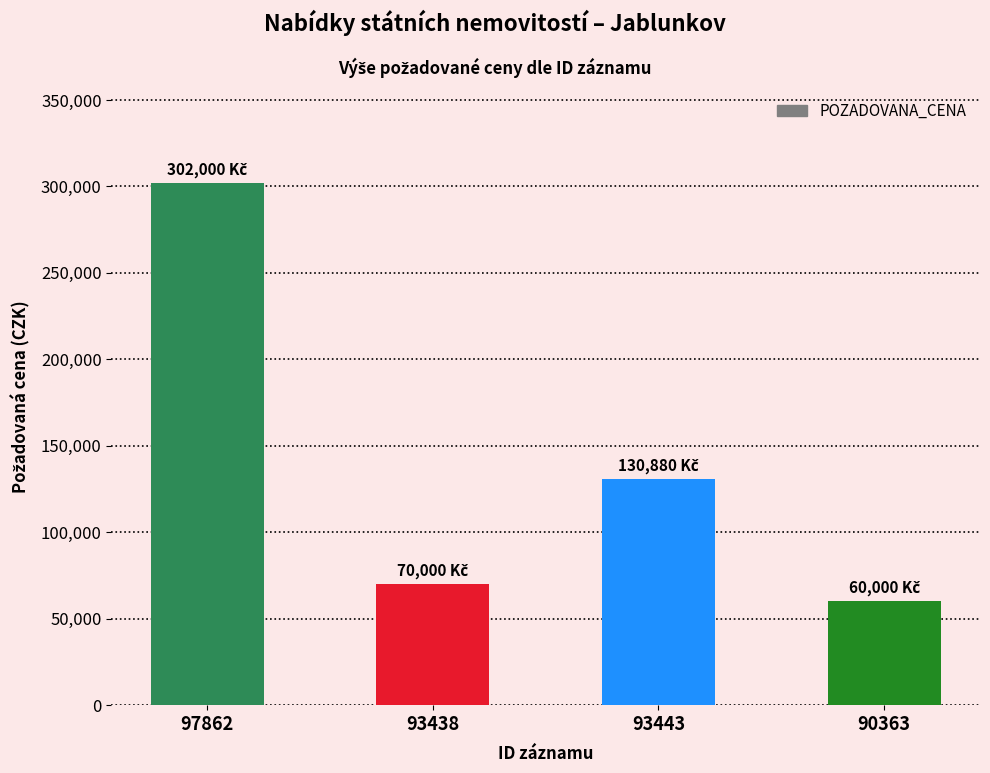

The value at 93438 is 96454. True or false?

False